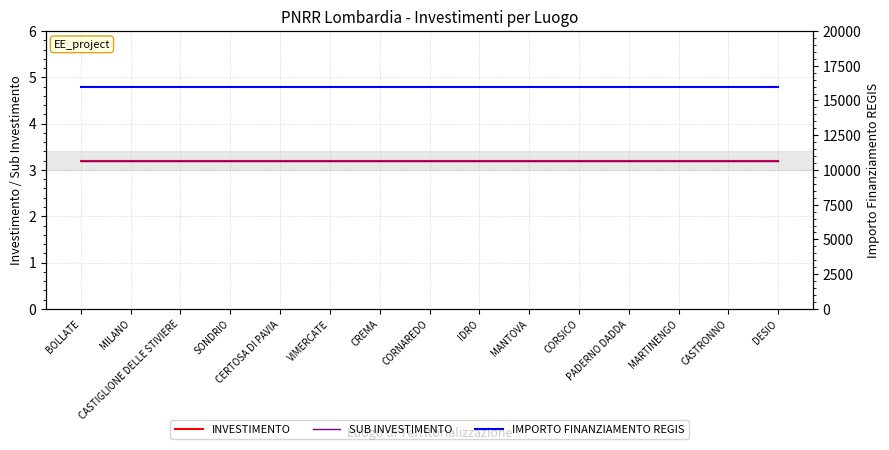

What is the label of the 12th point from the right?

SONDRIO